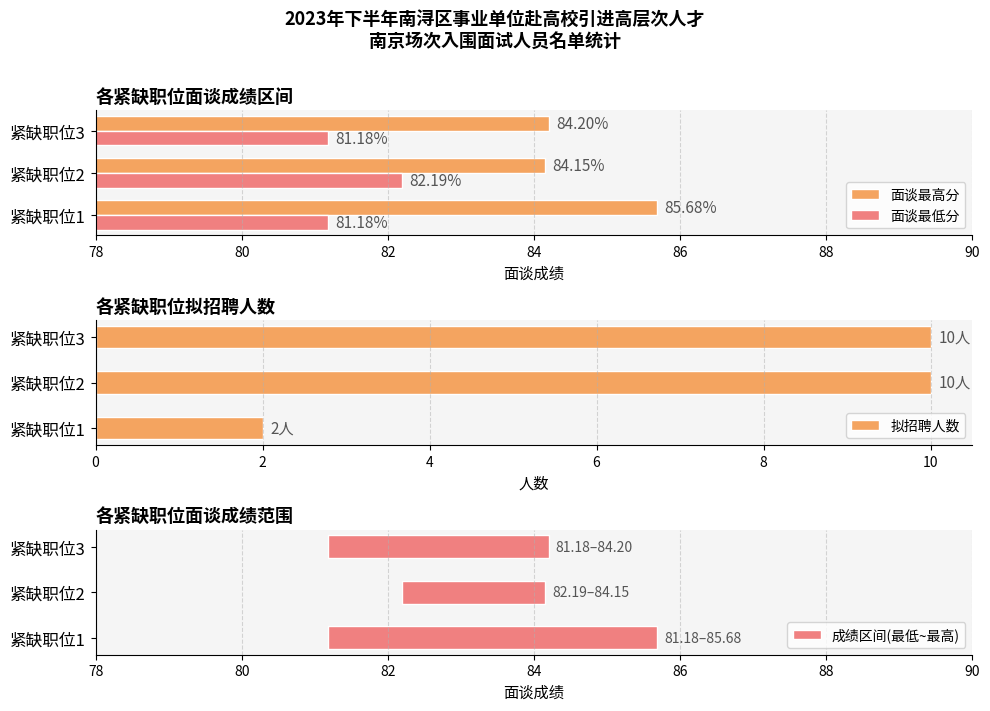

At how many categories does at least one series exceed 63?

3